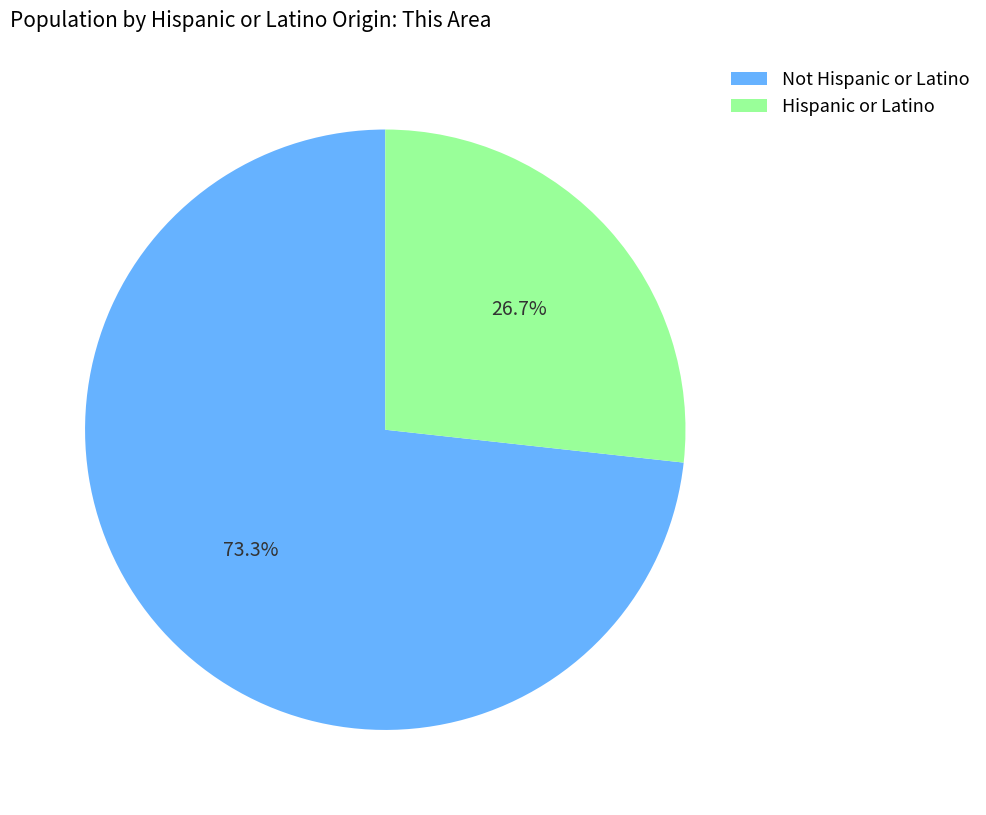

Combined, what portion of the pie is Hispanic or Latino and Not Hispanic or Latino?

100.0%